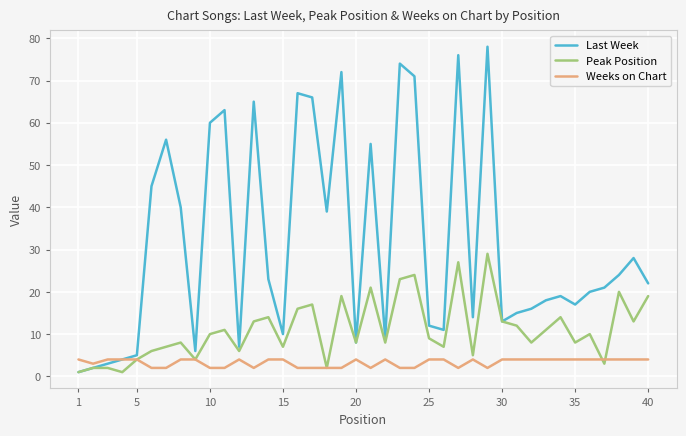

What is the difference between the second highest and minimum values in the Weeks on Chart series?

2